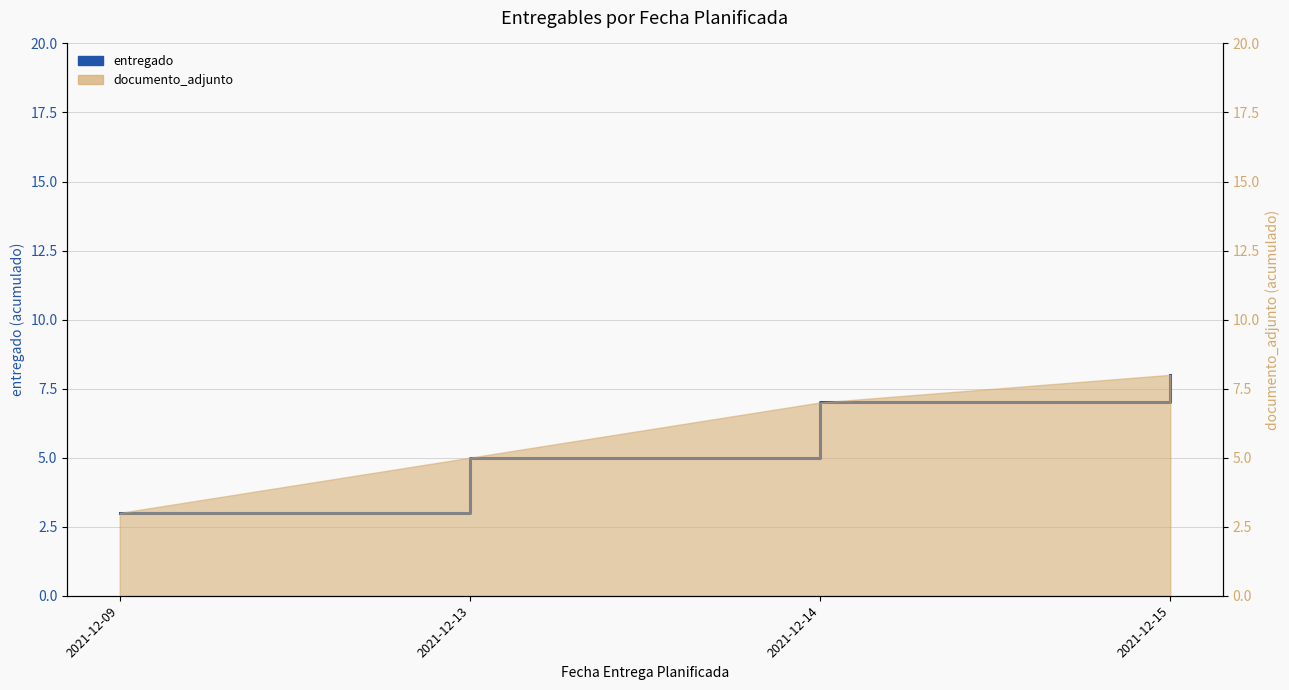

What value does the data have at 2021-12-14?

7